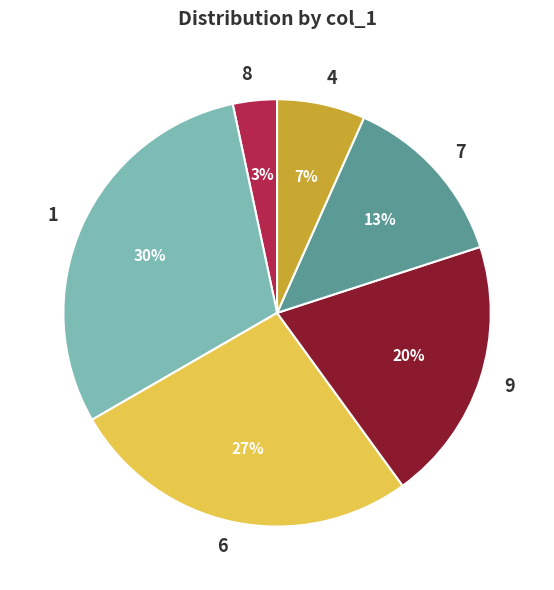

Is 1 the majority of the pie?

No